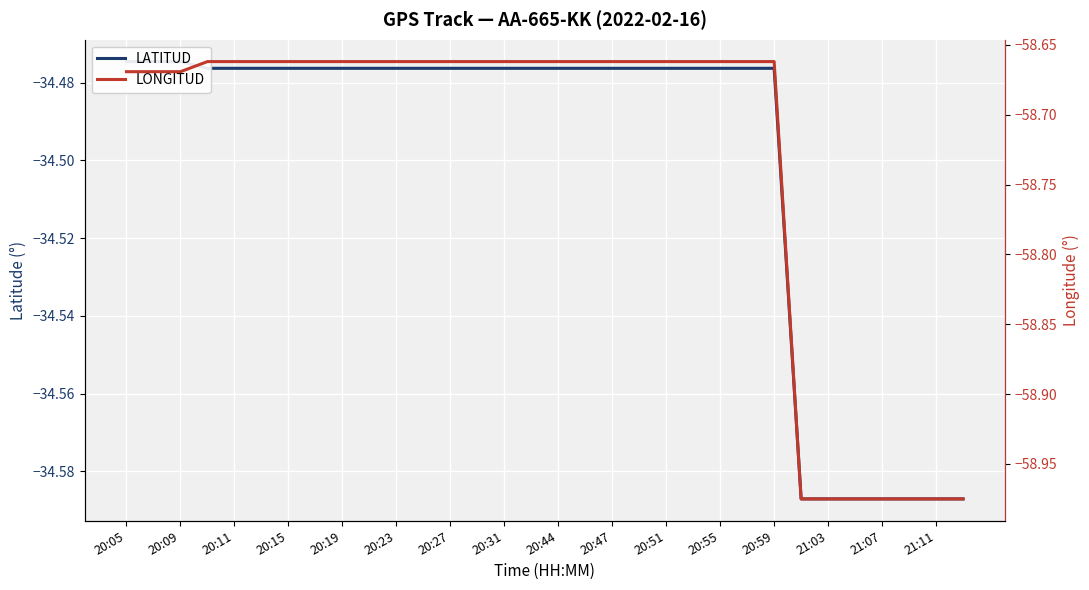

Which series has the largest total across all categories?

LATITUD